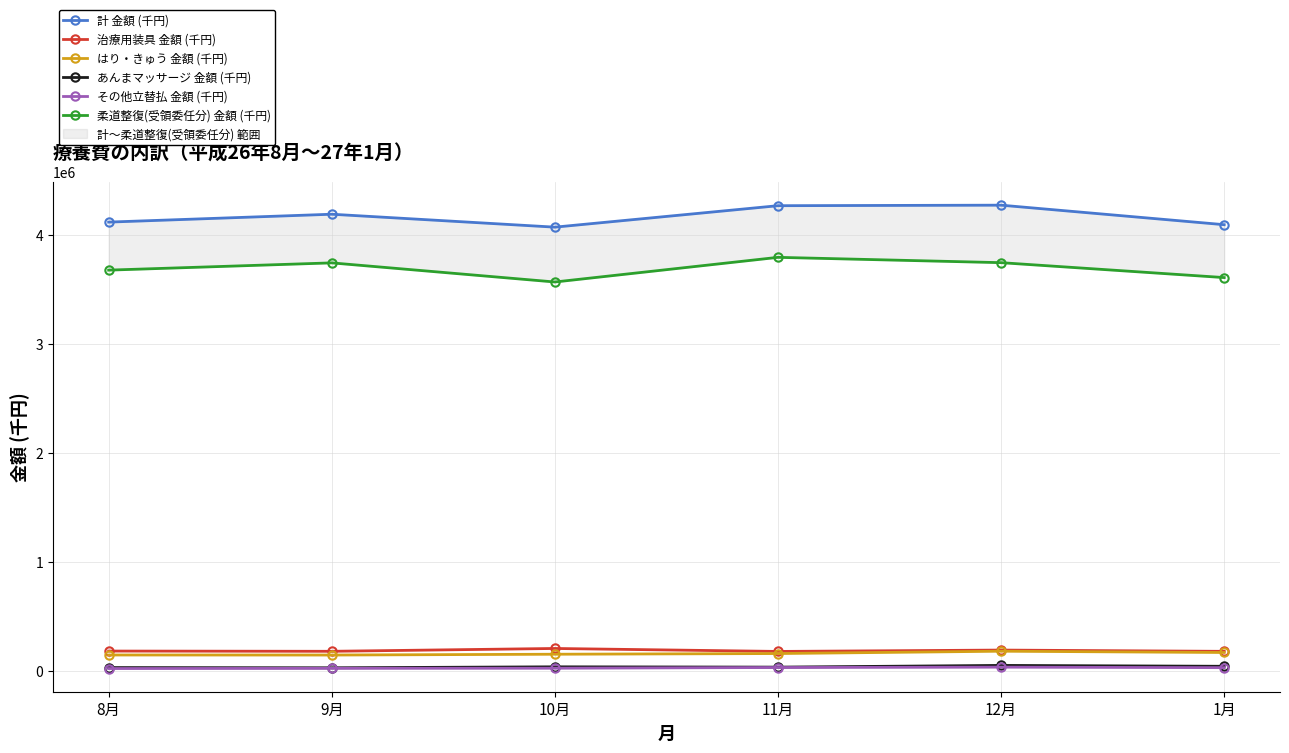

Reading right to left, extract all data points from this chart.

計 金額 (千円): 1月=4095609.7	12月=4274689.8	11月=4269897.5	10月=4073057.0	9月=4191633.1	8月=4119360.1
治療用装具 金額 (千円): 1月=182298.6	12月=193909.0	11月=181448.1	10月=208644.9	9月=182645.1	8月=184851.5
はり・きゅう 金額 (千円): 1月=171695.2	12月=183504.1	11月=162146.0	10月=155794.8	9月=148399.3	8月=148842.2
あんまマッサージ 金額 (千円): 1月=45212.2	12月=53208.2	11月=37497.3	10月=40237.0	9月=31403.7	8月=33426.4
その他立替払 金額 (千円): 1月=32632.1	12月=37150.4	11月=34005.1	10月=27454.2	9月=26281.4	8月=24439.3
柔道整復(受領委任分) 金額 (千円): 1月=3610487.0	12月=3747304.2	11月=3796182.8	10月=3570023.6	9月=3745431.3	8月=3678858.8